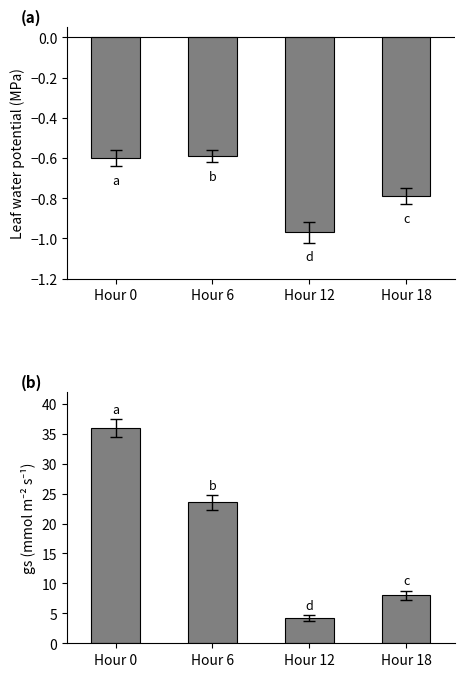

Reading left to right, transcribe all the data shown in this chart.

Mean Temperature: -0.6	-0.6	-1.0	-0.8
gs: 36.0	23.5	4.3	8.0